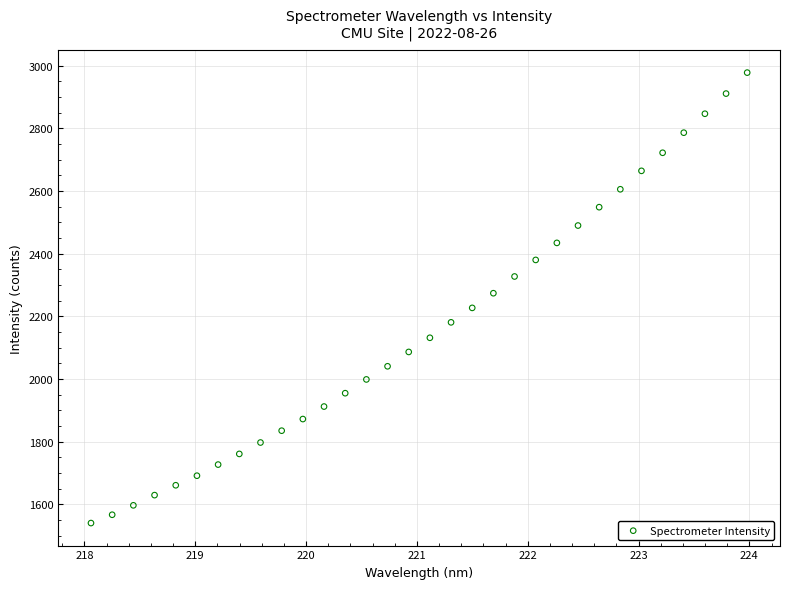

What is the range of Y values (max minus min)?

1438.0